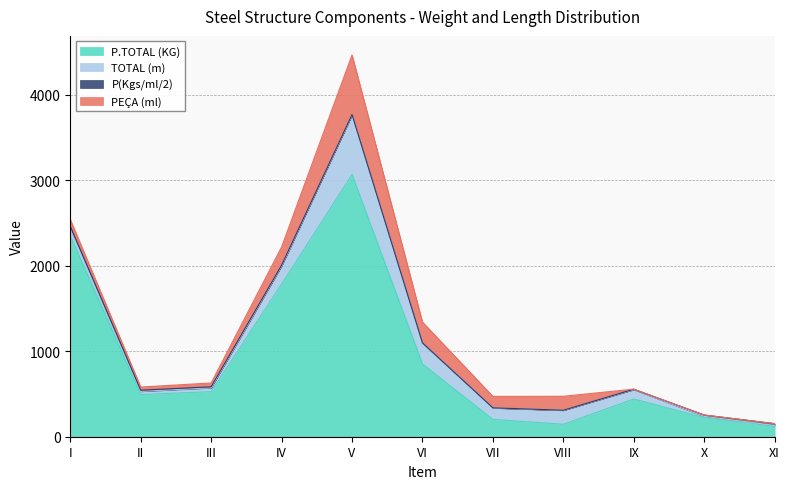

At which label does P.TOTAL (KG) first exceed 493?

I